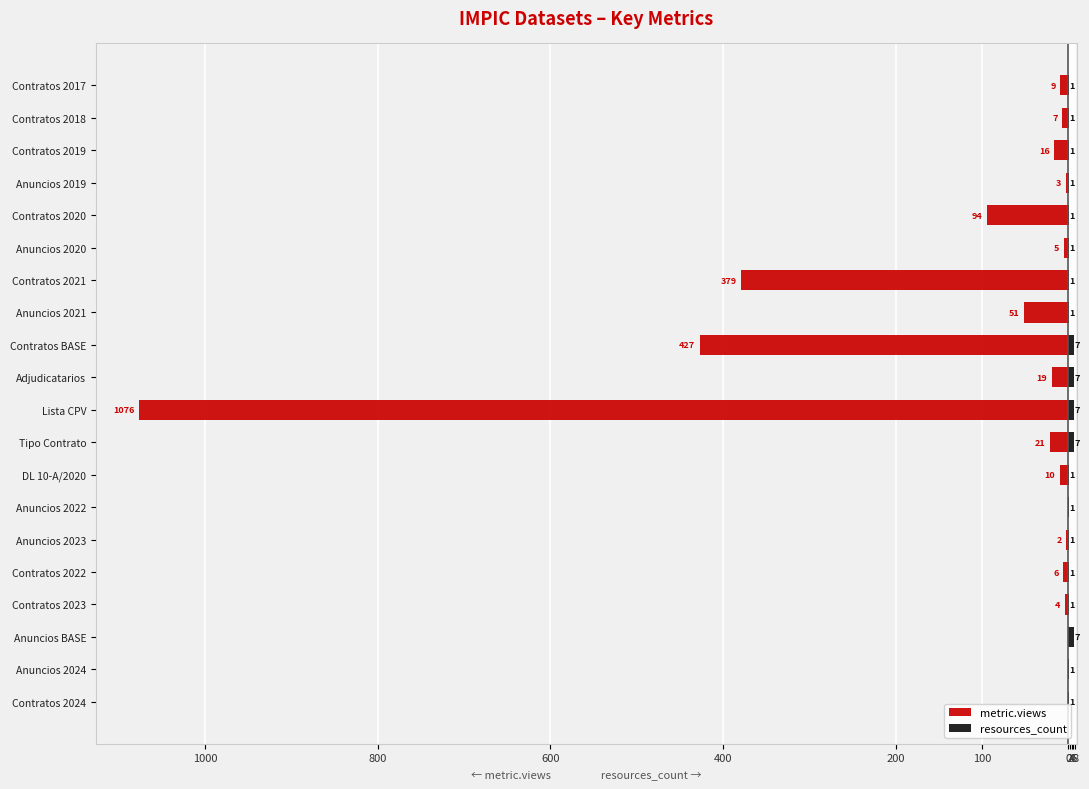

How many bars are there in total?

40